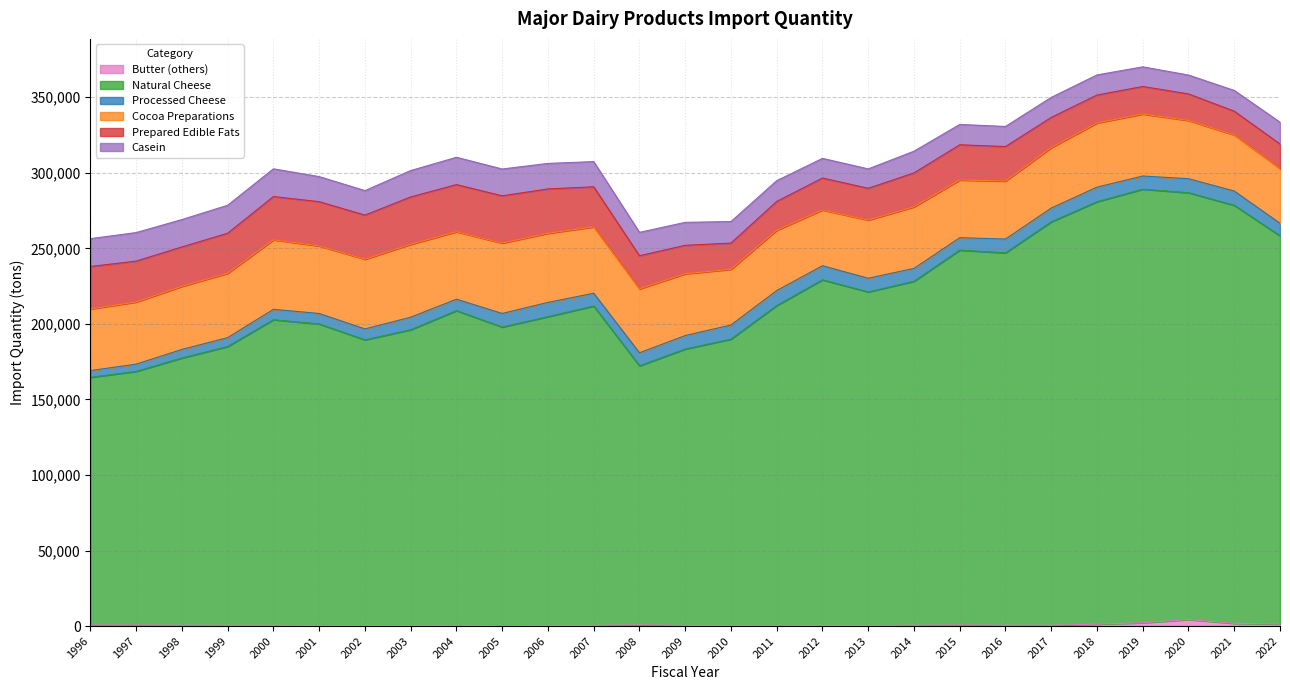

List the series in order of their peak value, lowest first.

Butter (others), Processed Cheese, Casein, Prepared Edible Fats, Cocoa Preparations, Natural Cheese